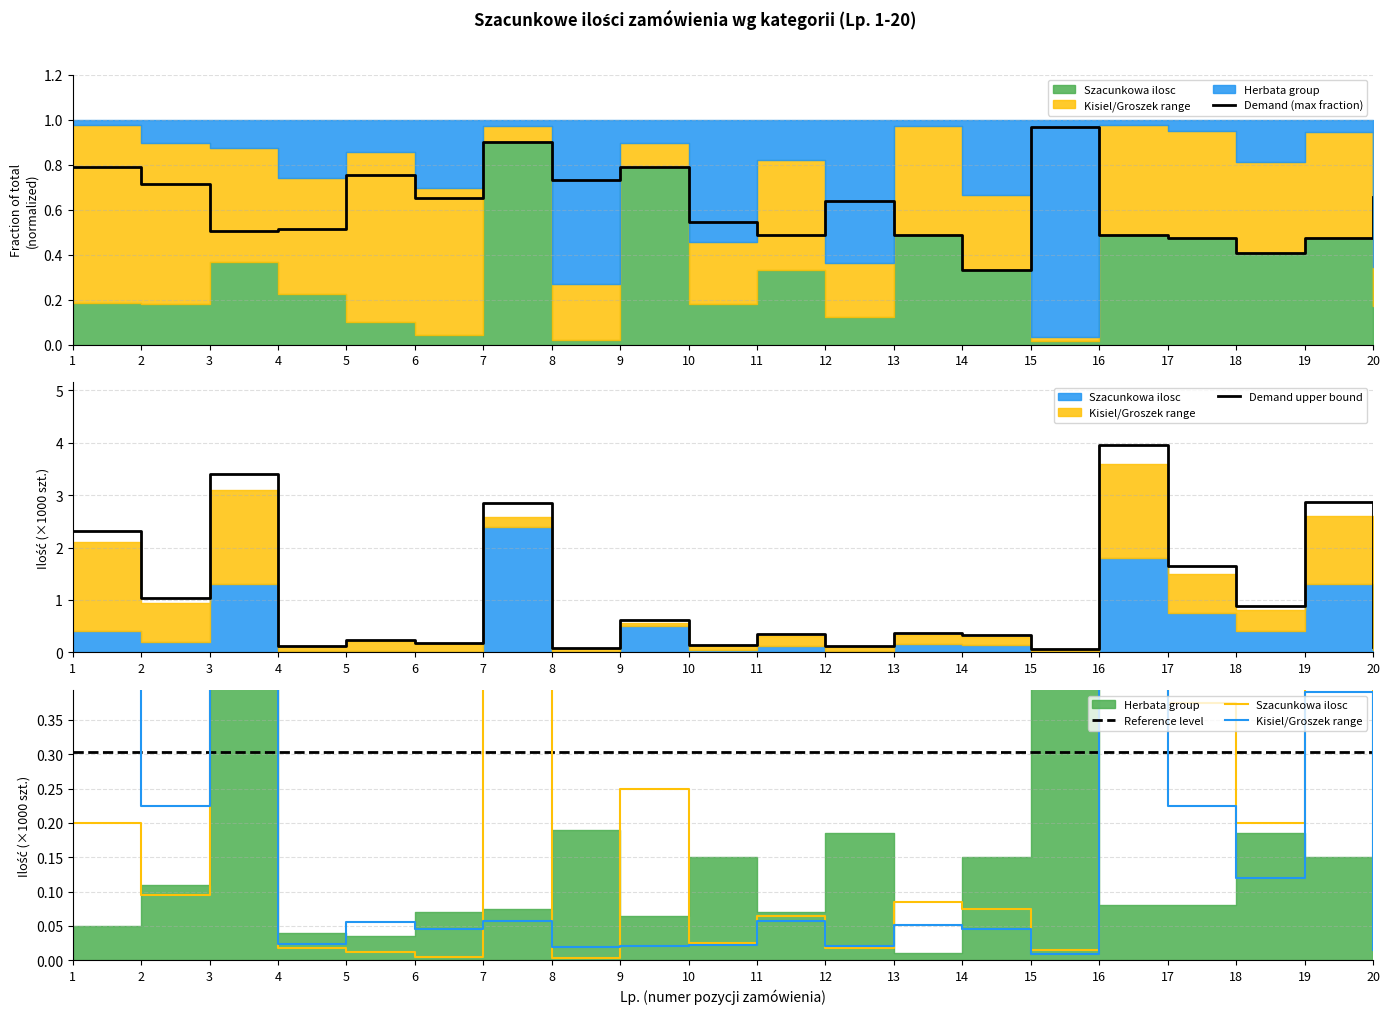

At which category does the chart reach its peak across all series?

16